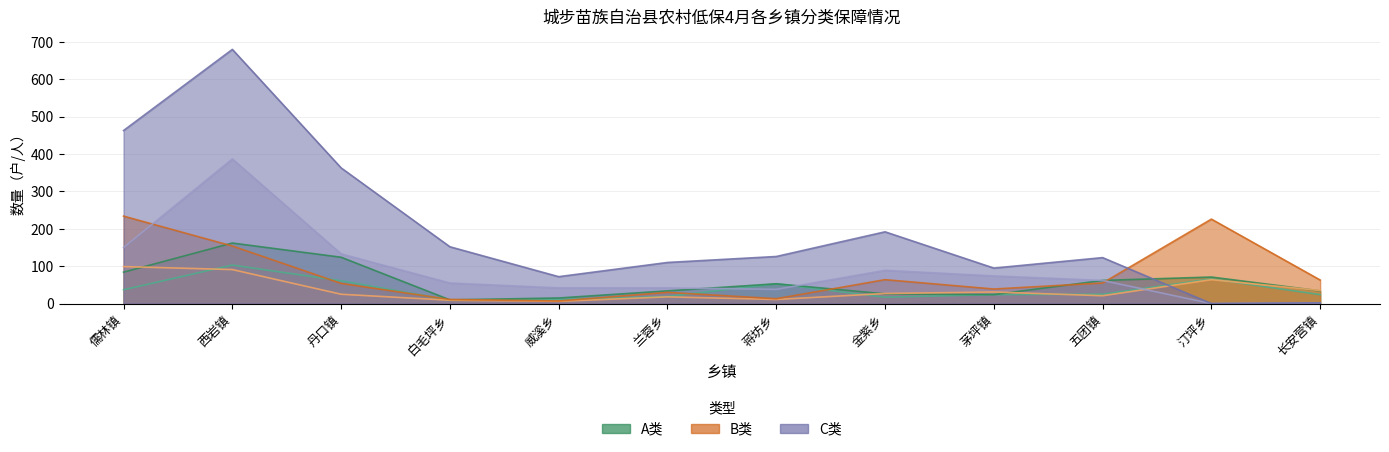

How many intersections are there between A类-人 and B类-户?

4